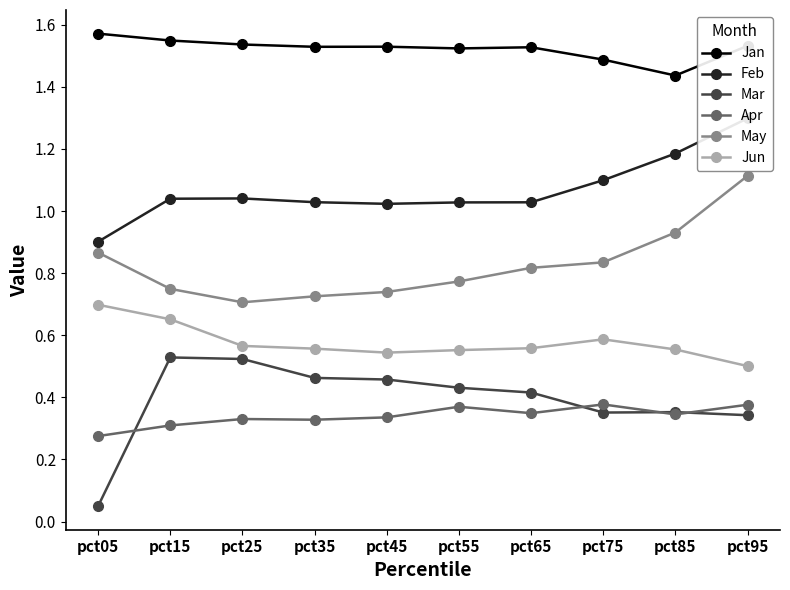

Which series has the largest range (max minus min)?

Mar